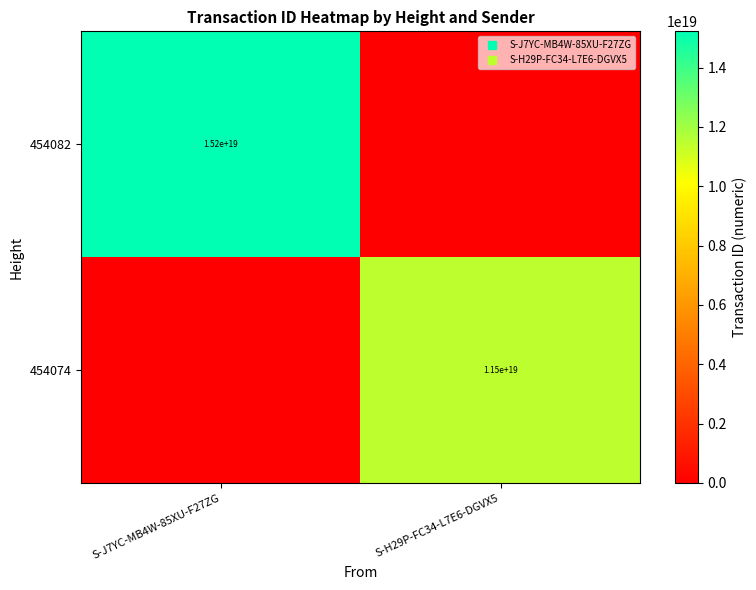

At which label is 454082 closest to 7610642668214595584?

S-J7YC-MB4W-85XU-F27ZG